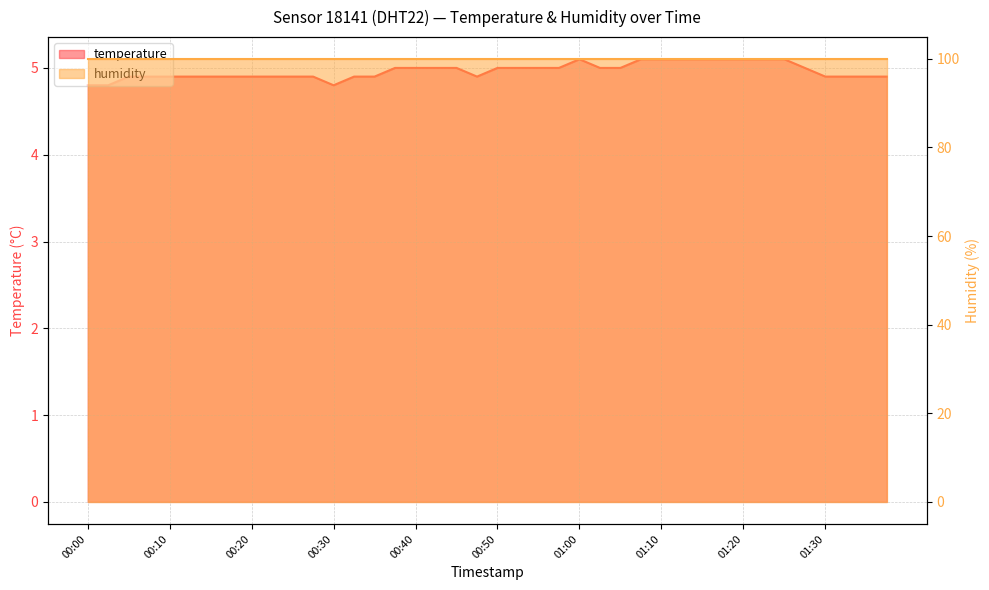

True or false: the data shows 8.9 at 01:17.

False